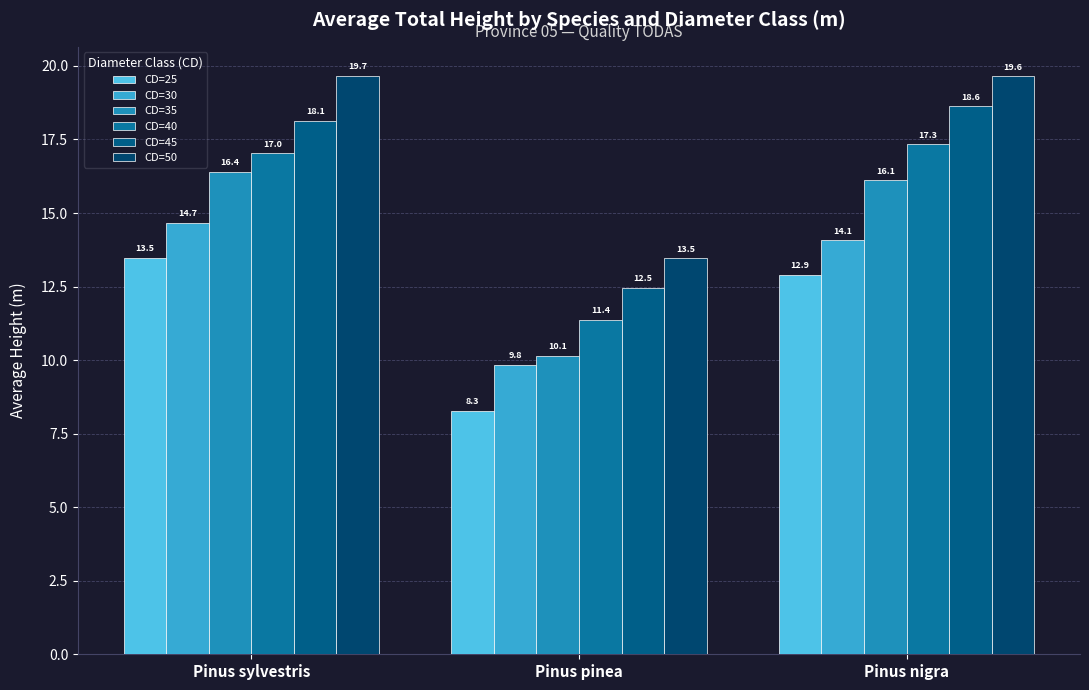

What is the label of the 1st bar from the right?

Pinus nigra